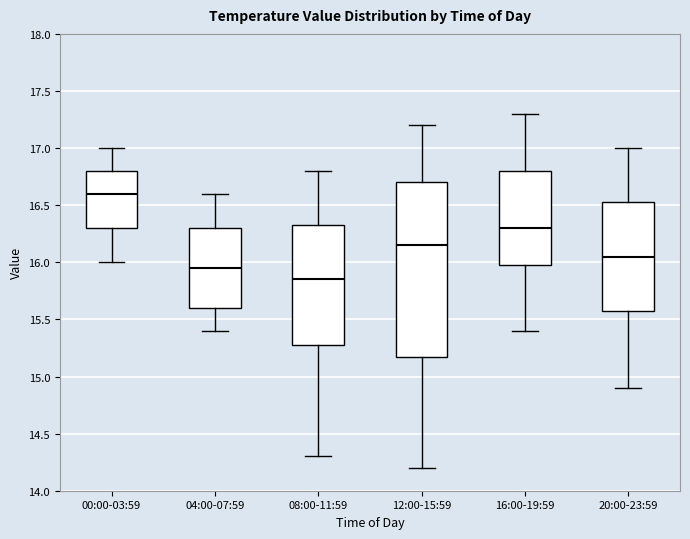

Reading left to right, transcribe this box plot: for each box, give where its median line is, the range the box spans, and where its two whiskers end, as read against the y-axis. The values are not printed on the chart, so give them approximately, as read against the axis.

00:00-03:59: median 16.60, box 16.30 to 16.80, whiskers 16.00 to 17.00
04:00-07:59: median 15.95, box 15.60 to 16.30, whiskers 15.40 to 16.60
08:00-11:59: median 15.85, box 15.30 to 16.35, whiskers 14.30 to 16.80
12:00-15:59: median 16.15, box 15.20 to 16.70, whiskers 14.20 to 17.20
16:00-19:59: median 16.30, box 16.00 to 16.80, whiskers 15.40 to 17.30
20:00-23:59: median 16.05, box 15.60 to 16.55, whiskers 14.90 to 17.00